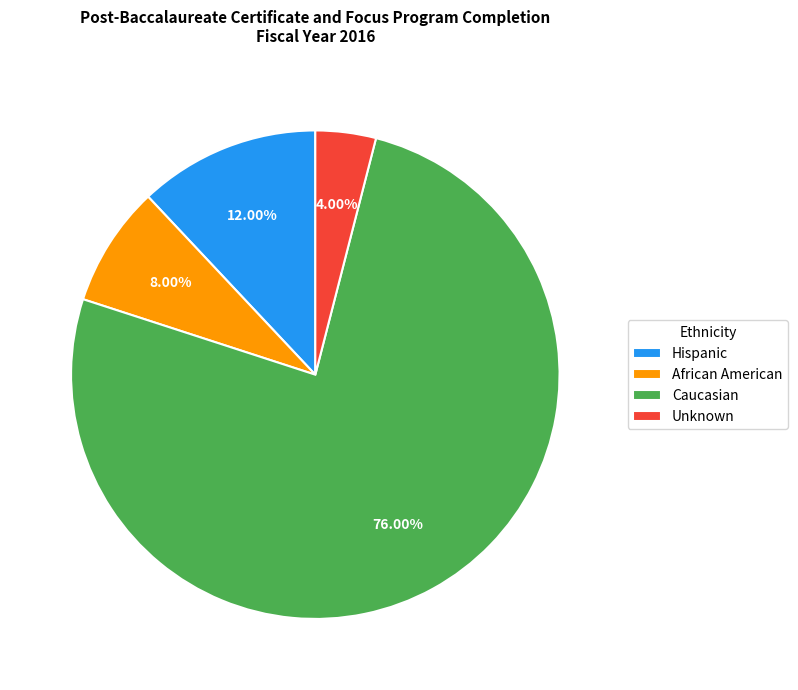

Is there any slice that represents more than half of the pie?

Yes